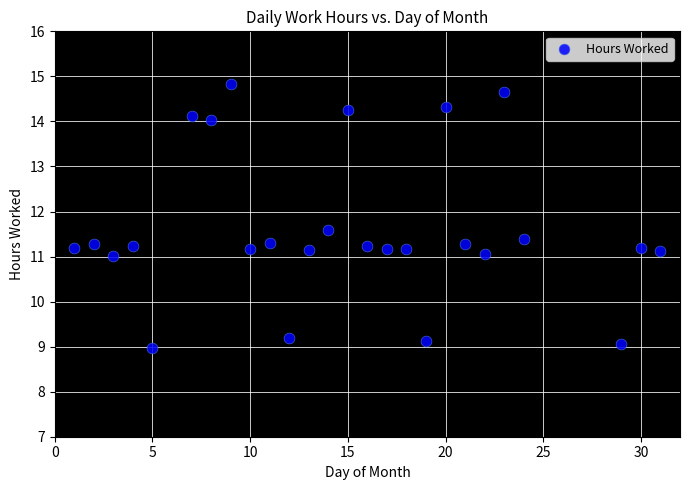

What is the range of X values (max minus min)?

30.0